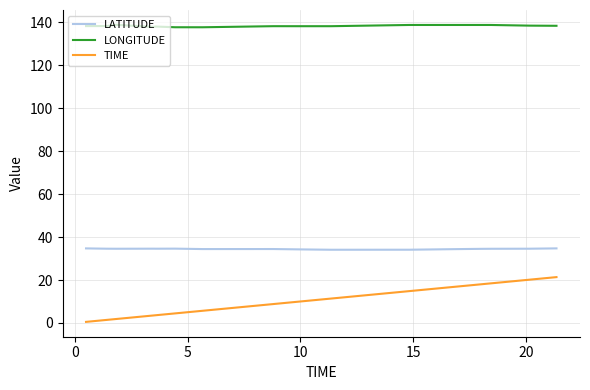

What is the lowest value of the LATITUDE series?

34.1